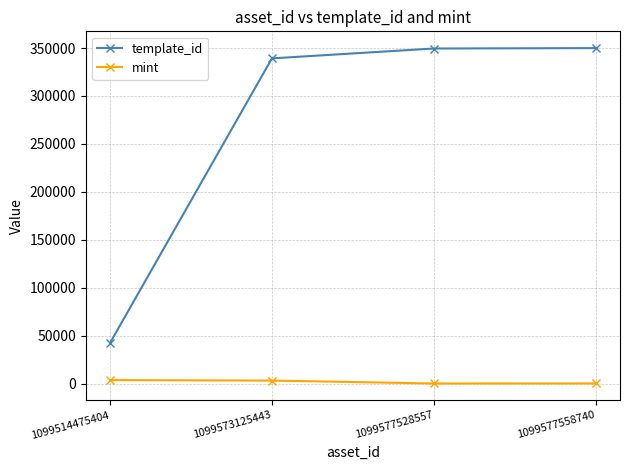

Read the template_id value at 1099577558740, to the nearest 50.

349950